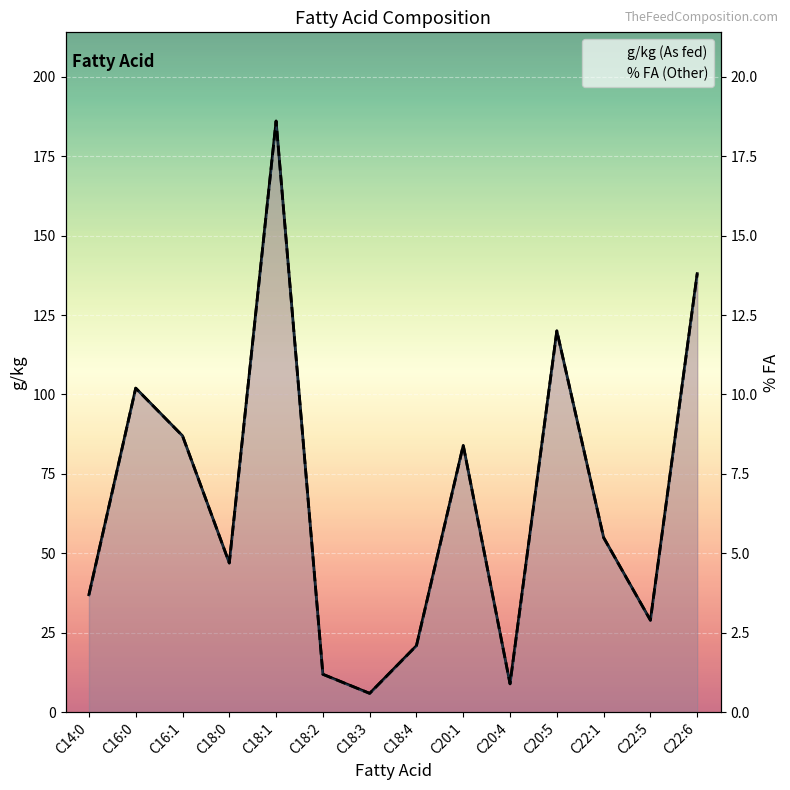

Count the number of categories in the chart.

14